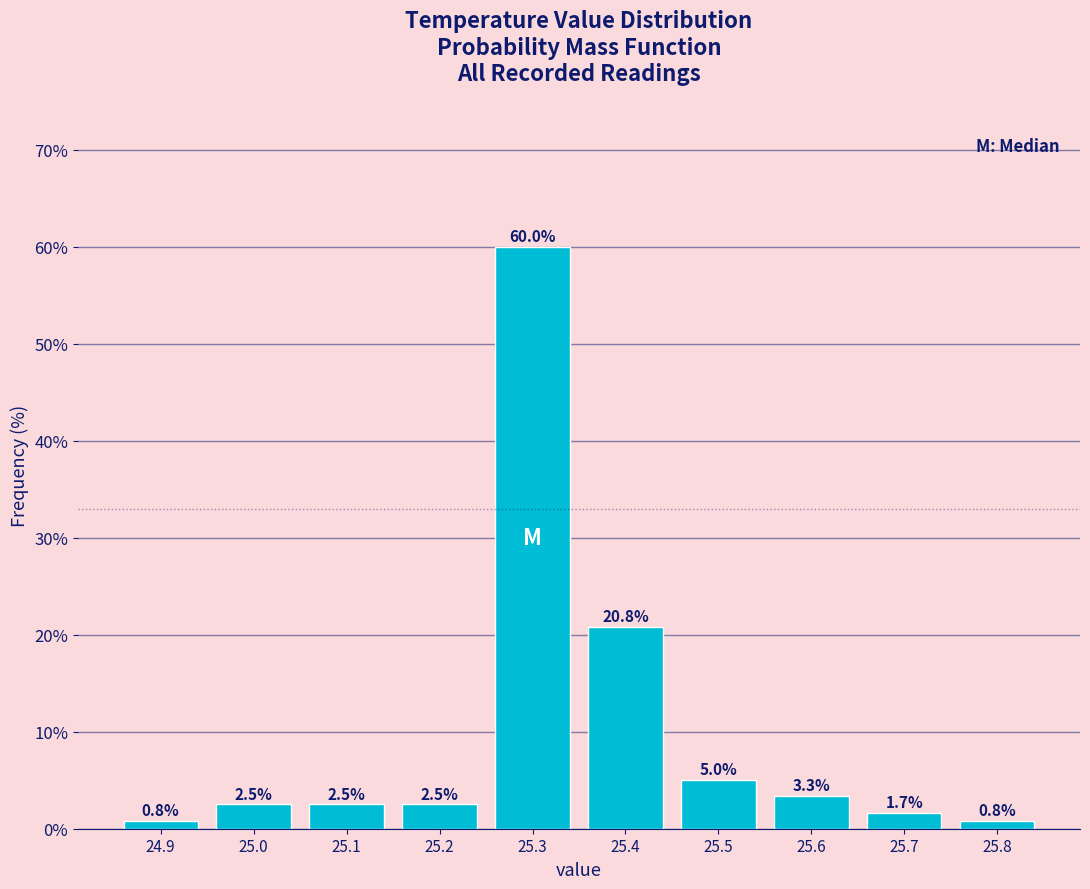

Reading left to right, list every bar in this chart as the range it spans on the x-axis followed by its height.

24.85 to 24.95: 0.8
24.95 to 25.05: 2.5
25.05 to 25.15: 2.5
25.15 to 25.25: 2.5
25.25 to 25.35: 60.0
25.35 to 25.45: 20.8
25.45 to 25.55: 5.0
25.55 to 25.65: 3.3
25.65 to 25.75: 1.7
25.75 to 25.85: 0.8